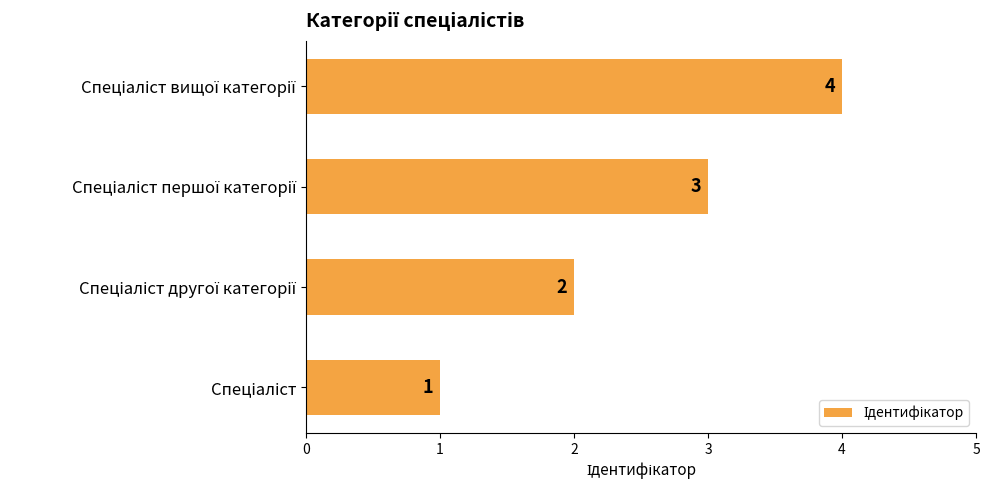

What is the sum of all values?

10